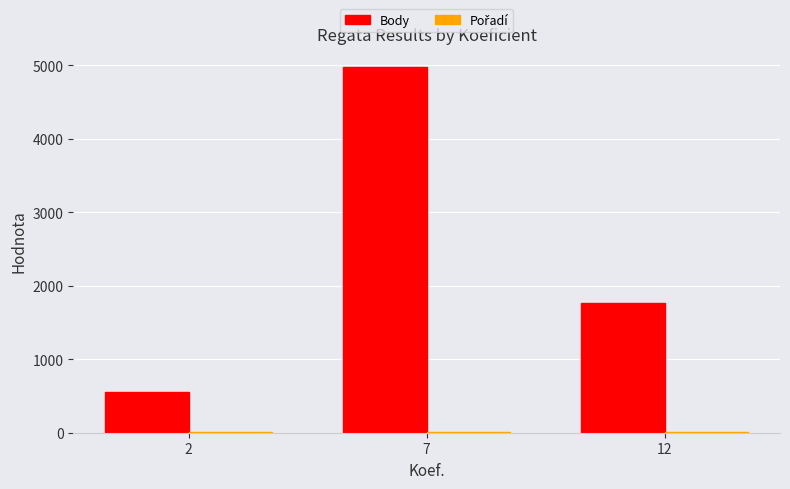

What is the greatest value displayed?

4973